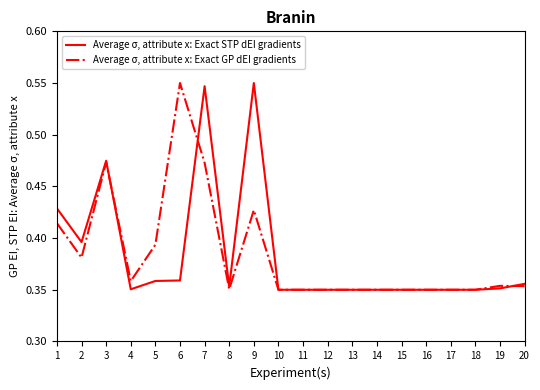

True or false: Average σ, attribute x: Exact STP dEI gradients and Average σ, attribute x: Exact GP dEI gradients cross at least once.

True